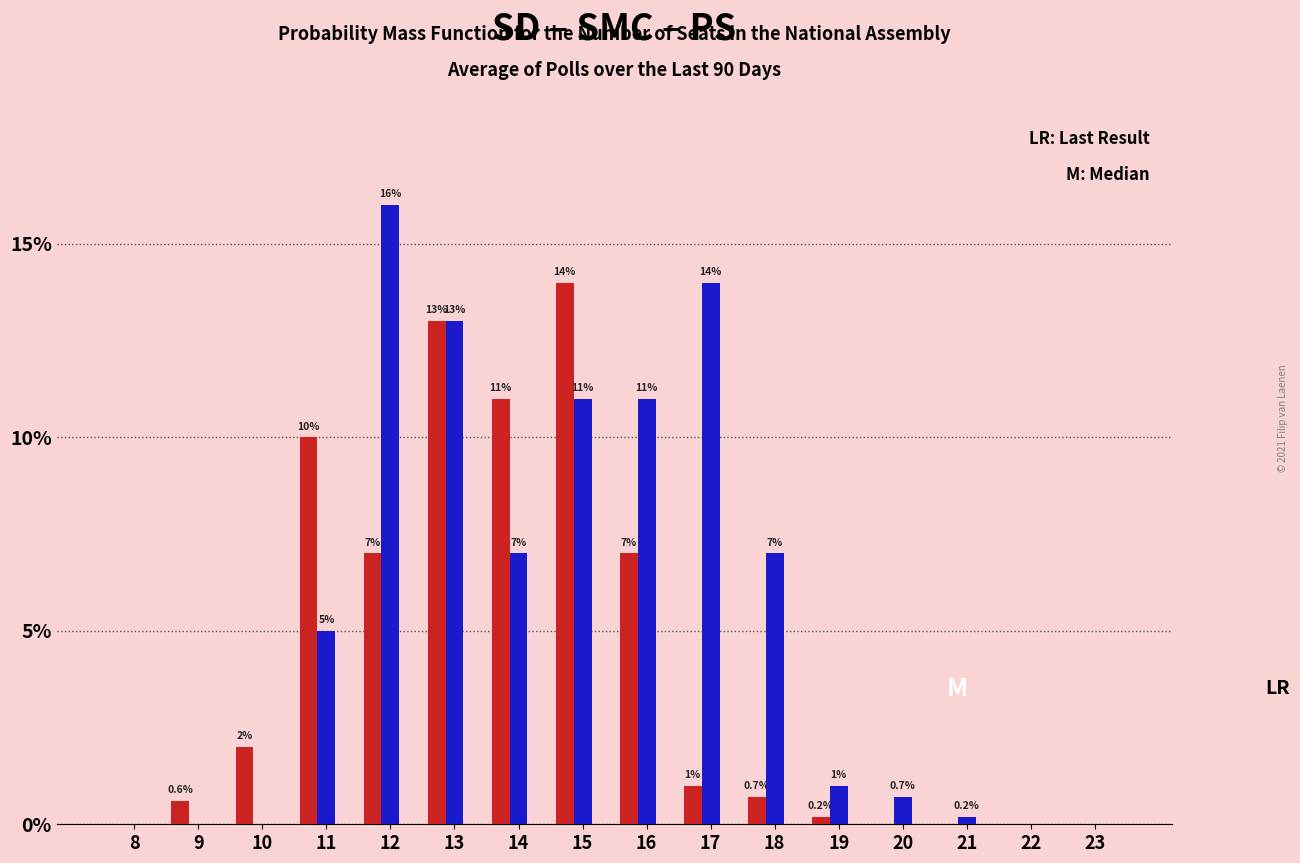

At which category is the sum across all series the highest?

13